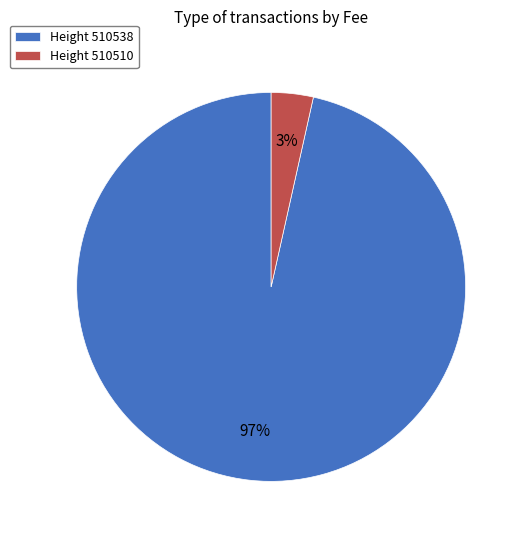

What percentage is the Height 510510 slice, to the nearest percent?

3%